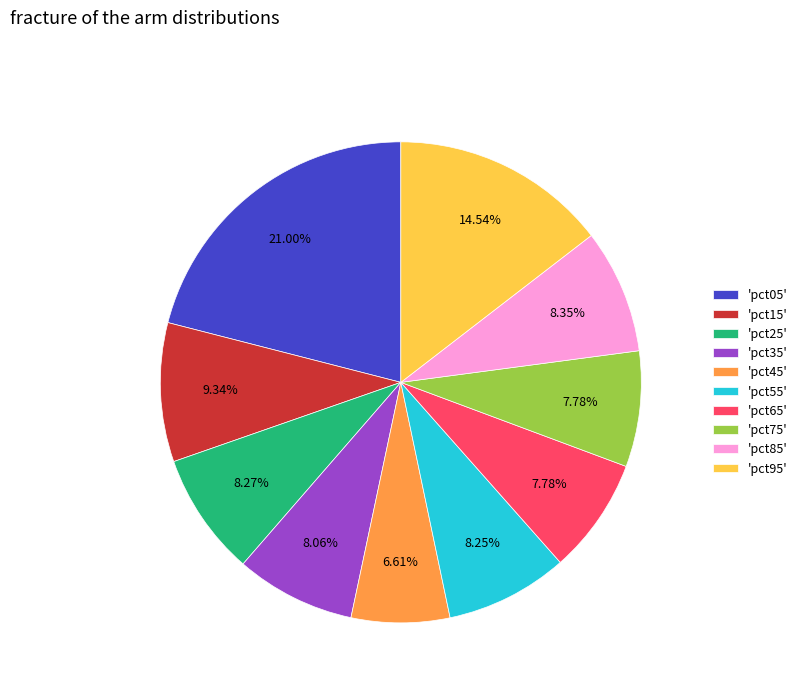

To the nearest percent, what is the average slice percentage?

10%